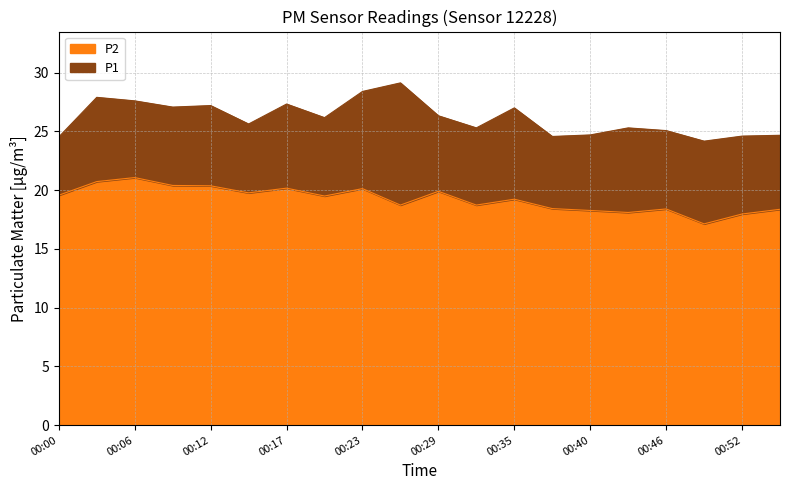

True or false: P1 and P2 intersect in this chart.

False